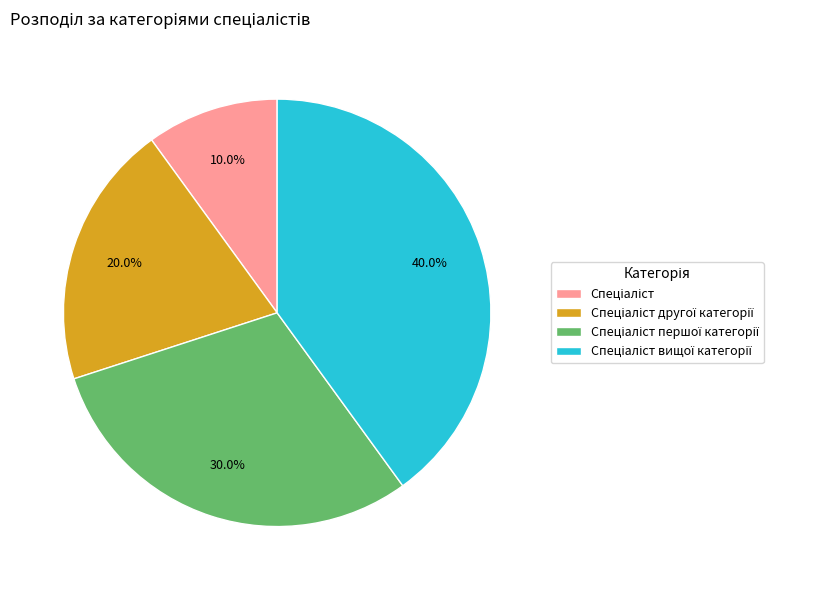

Is there a majority slice in this chart?

No